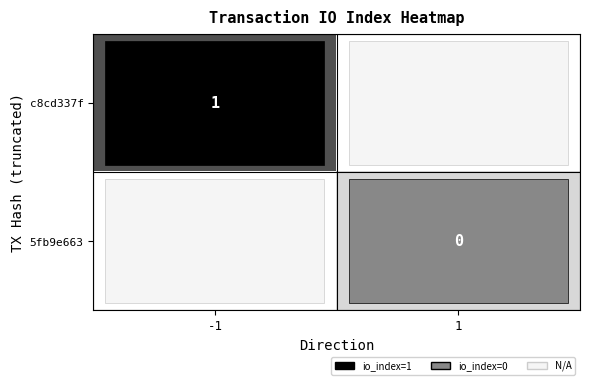

The c8cd337f series shows 0 at -1. True or false?

False